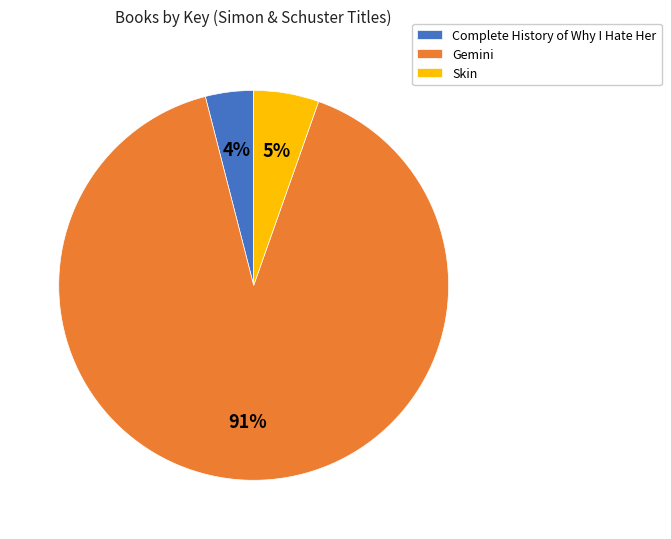

Which has a higher value, Skin or Complete History of Why I Hate Her?

Skin